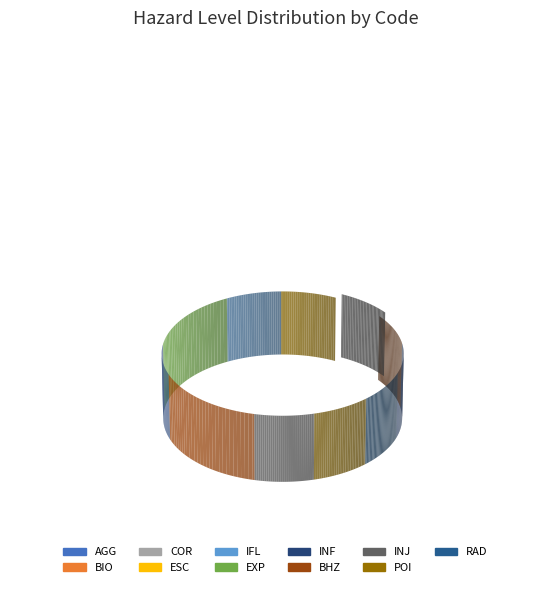

To the nearest percent, what is the combined percentage of POI and COR?

15%